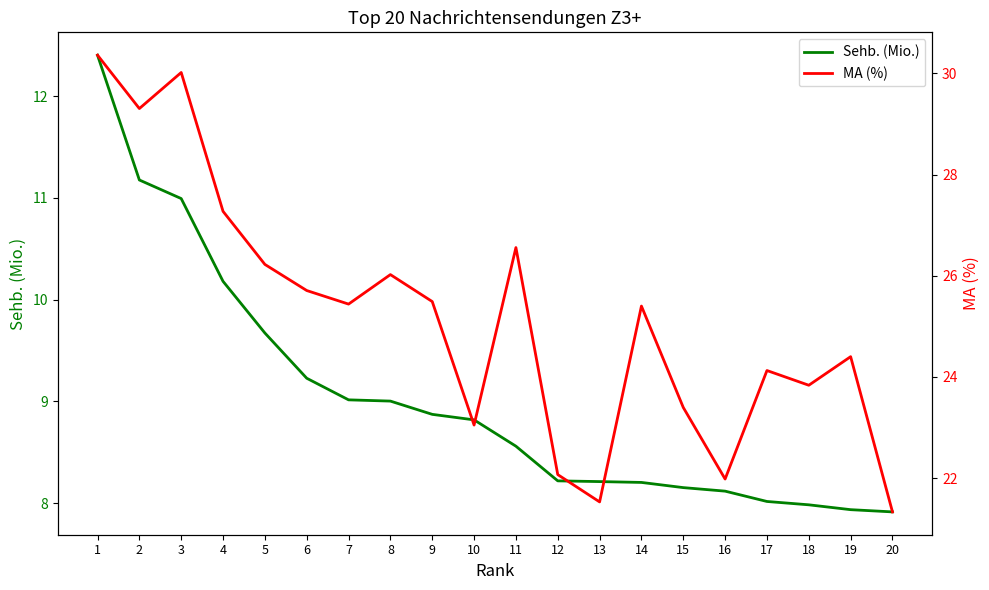

Count the number of categories in the chart.

20